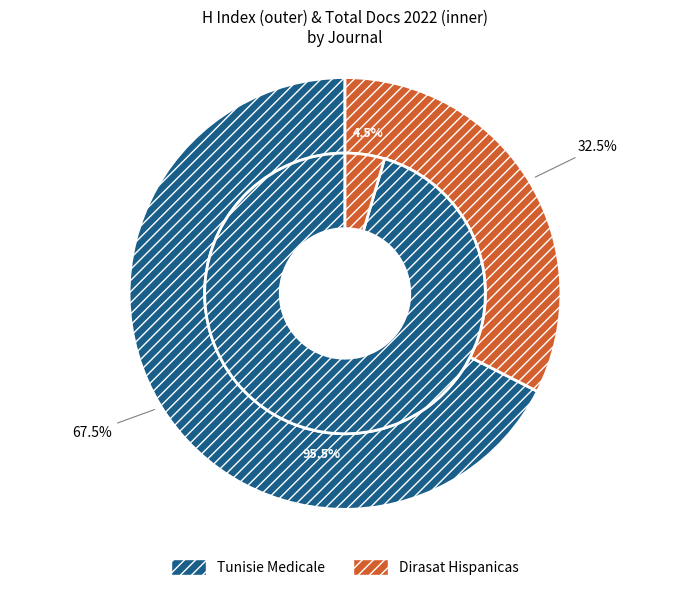

How many slices are in this pie chart?

2